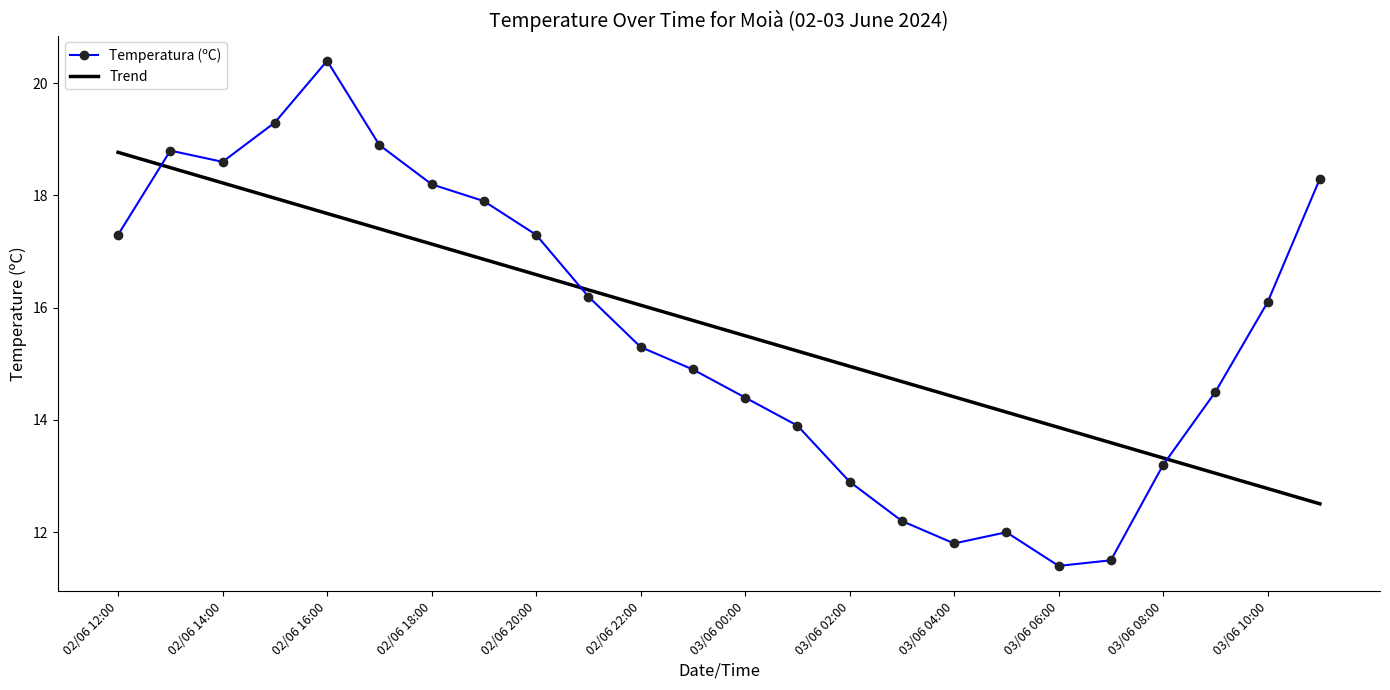

What is the greatest value displayed?

20.4